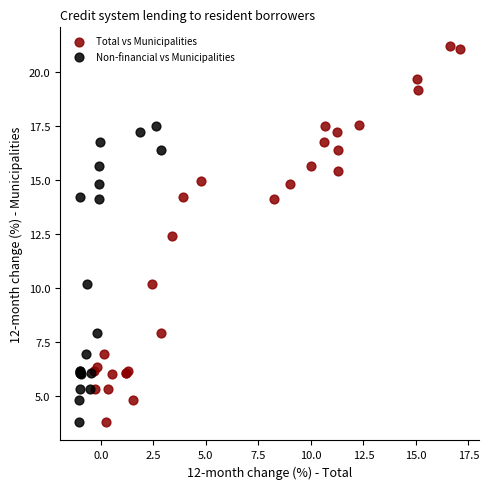

Which series contains the highest Y value?

Total vs Municipalities